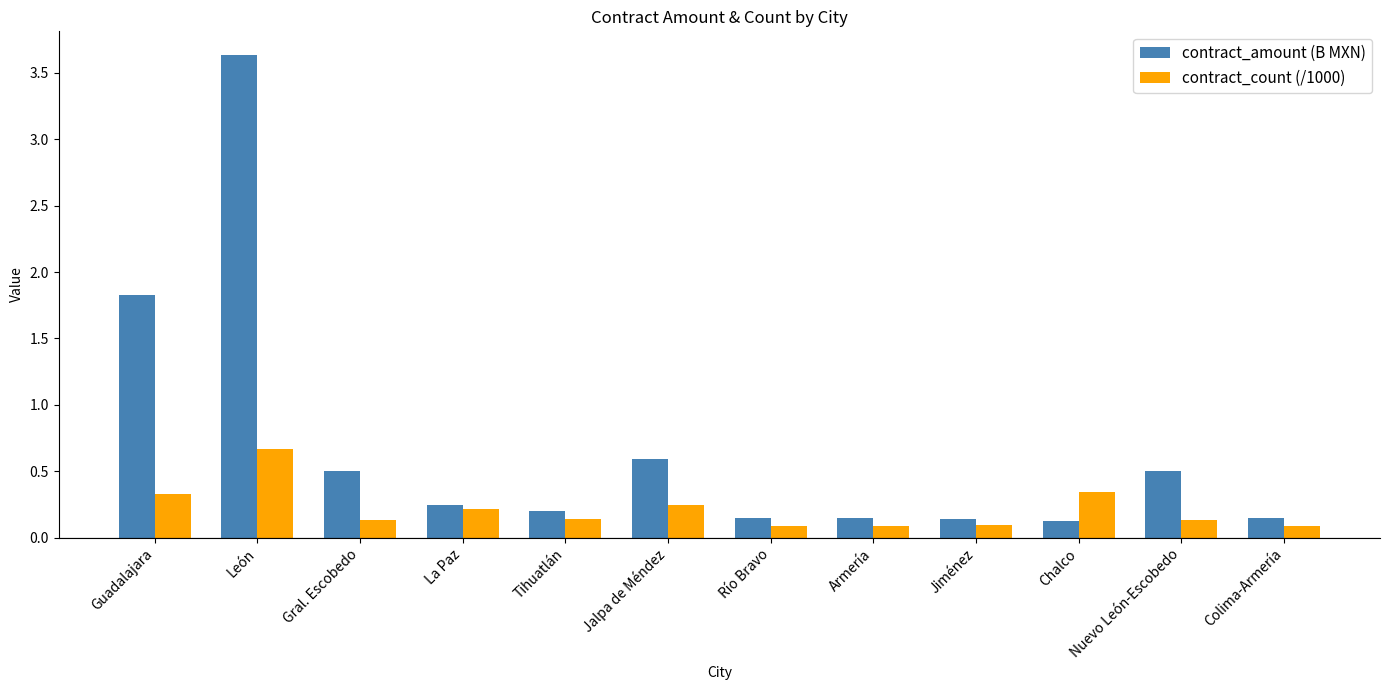

What is the spread (max minus min) of values at Gral. Escobedo?

0.4